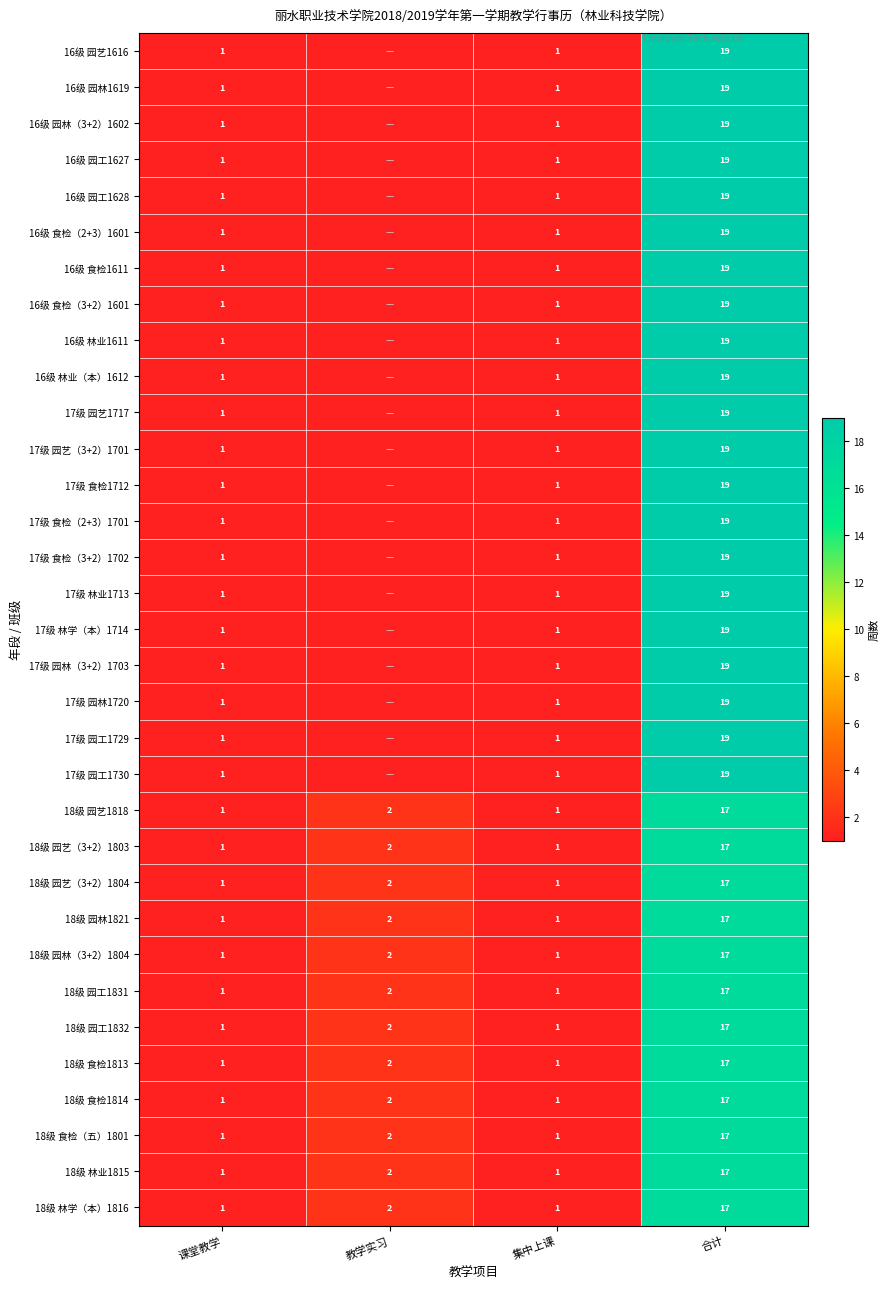

What is the maximum value for 18级 食检（五）1801?

17